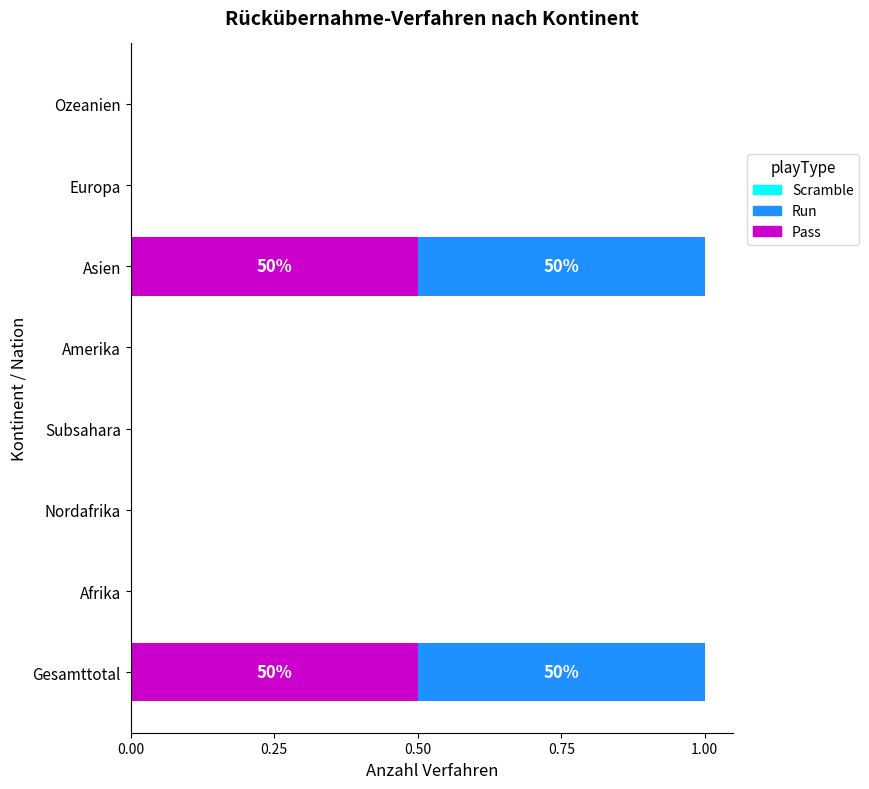

The Pass series shows 0.2 at Gesamttotal. True or false?

False